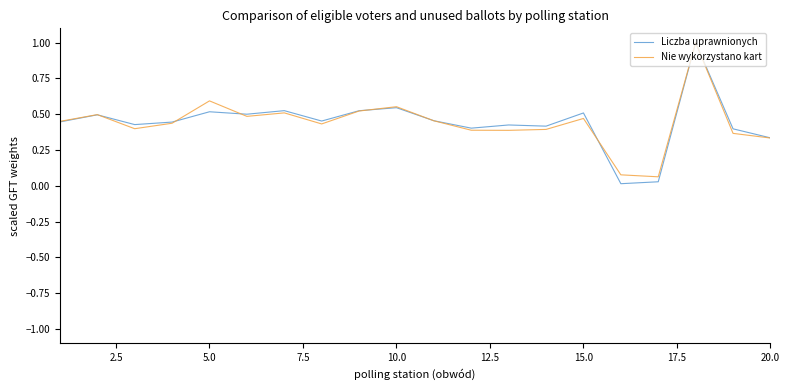

What is the highest value of the Liczba uprawnionych series?

1.0